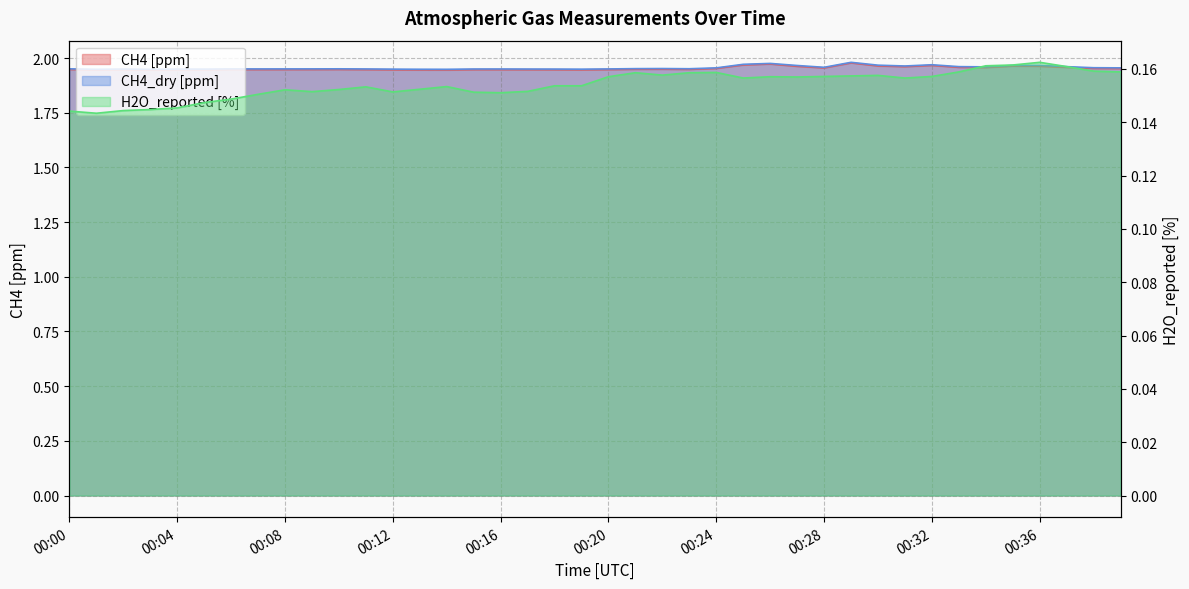

Which category has the highest value across all series?

00:29